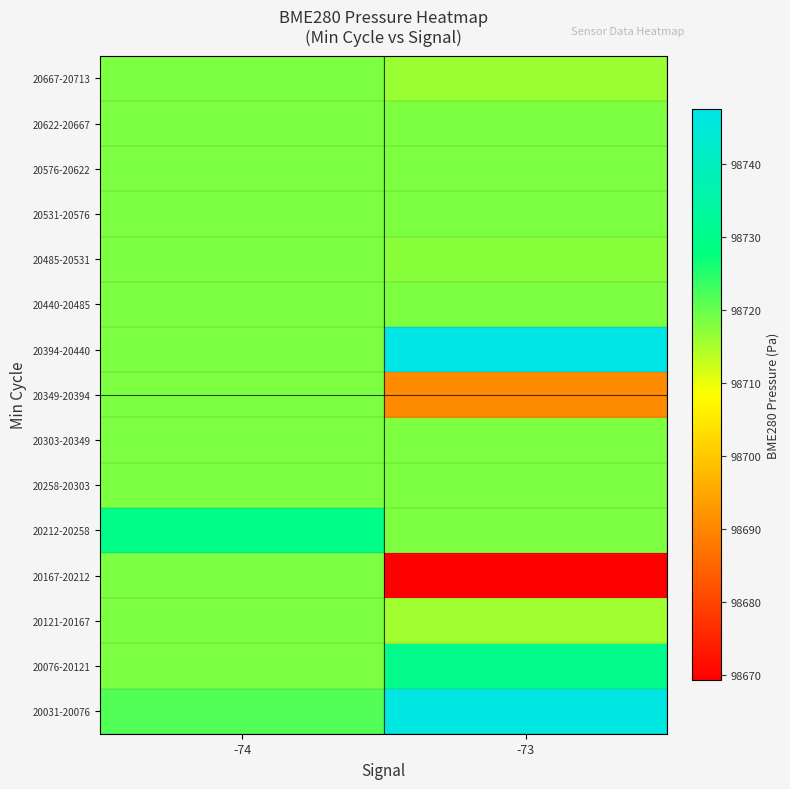

Reading right to left, list all the values displayed in this chart.

20031-20076: -73=98746.8	-74=98721.6
20076-20121: -73=98730.3	-74=98718.5
20121-20167: -73=98715.5	-74=98718.5
20167-20212: -73=98669.3	-74=98718.5
20212-20258: -73=98718.5	-74=98729.3
20258-20303: -73=98718.5	-74=98718.5
20303-20349: -73=98718.5	-74=98718.5
20349-20394: -73=98690.7	-74=98718.5
20394-20440: -73=98747.5	-74=98718.5
20440-20485: -73=98718.5	-74=98718.5
20485-20531: -73=98717.4	-74=98718.5
20531-20576: -73=98718.5	-74=98718.5
20576-20622: -73=98718.5	-74=98718.5
20622-20667: -73=98718.5	-74=98718.5
20667-20713: -73=98716.2	-74=98718.5